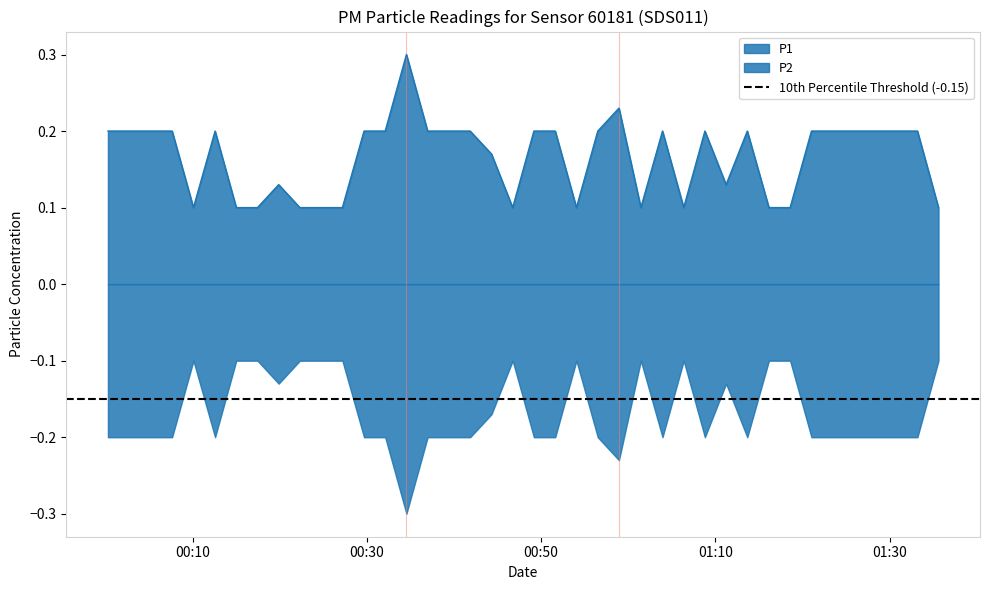

What is the label of the 37th point from the right?

2024-03-25T00:07:38